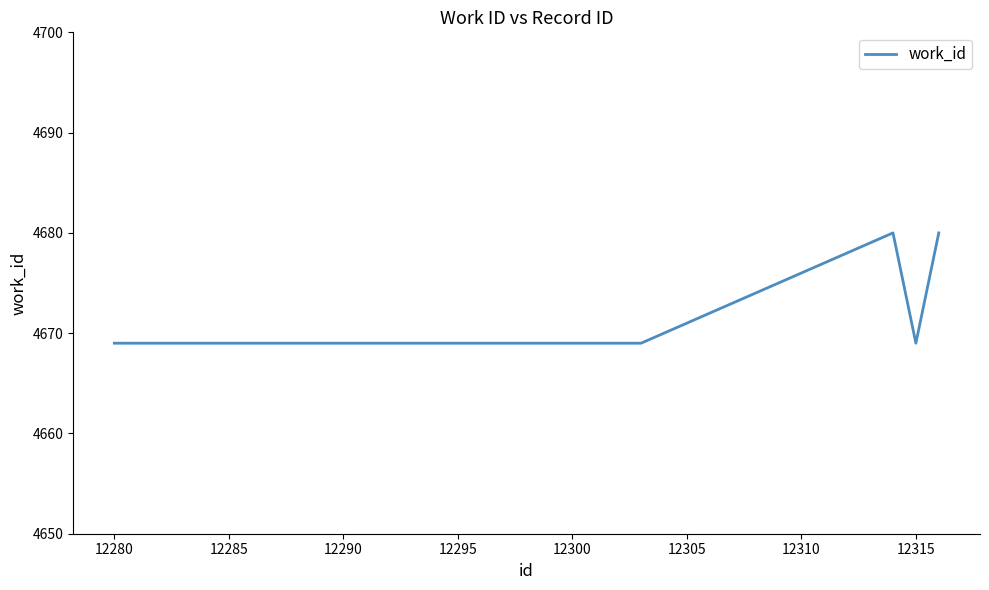

Reading left to right, list all the values displayed in this chart.

4669	4669	4680	4669	4680